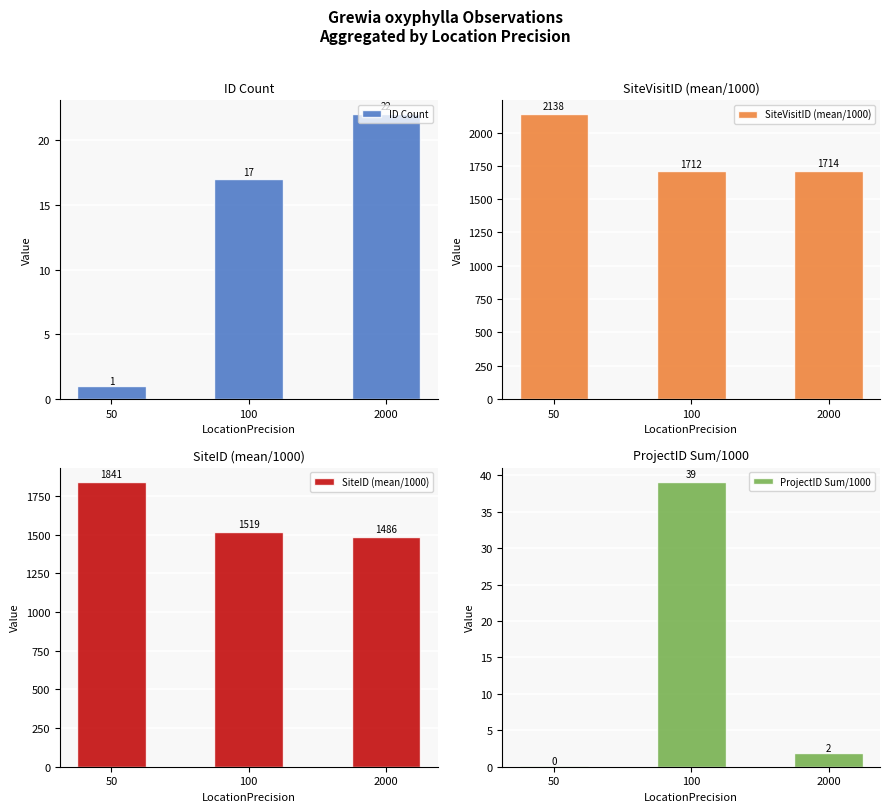

Reading left to right, list all the values displayed in this chart.

ID Count: 50=1.0	100=17.0	2000=22.0
SiteVisitID (mean/1000): 50=2137.6	100=1711.8	2000=1714.0
SiteID (mean/1000): 50=1840.8	100=1519.1	2000=1486.4
ProjectID Sum/1000: 50=0.1	100=39.1	2000=1.9